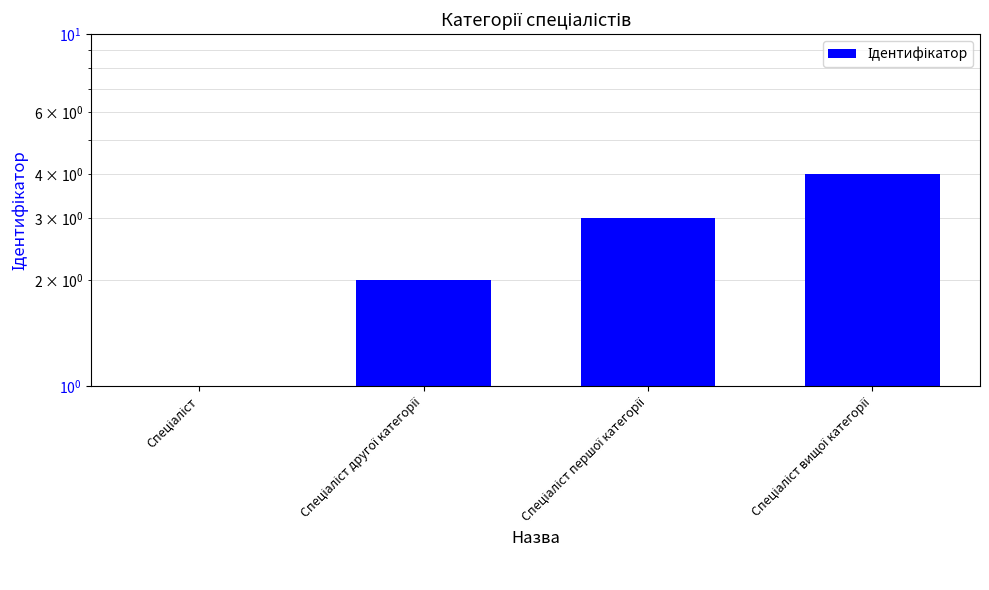

How many values exceed 3?

1